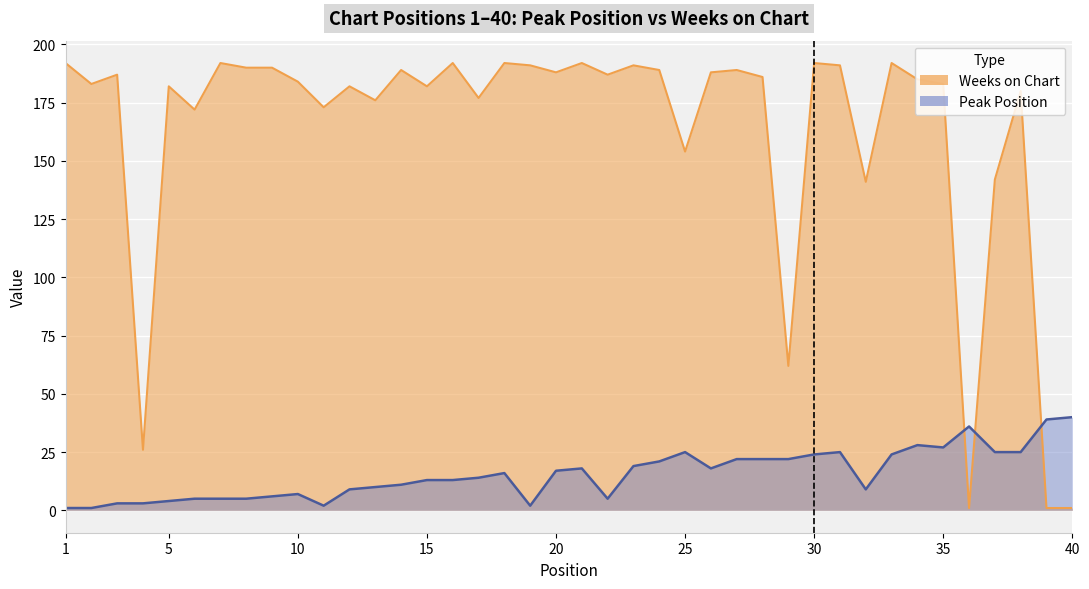

How many values in the Weeks on Chart series exceed 186?

19